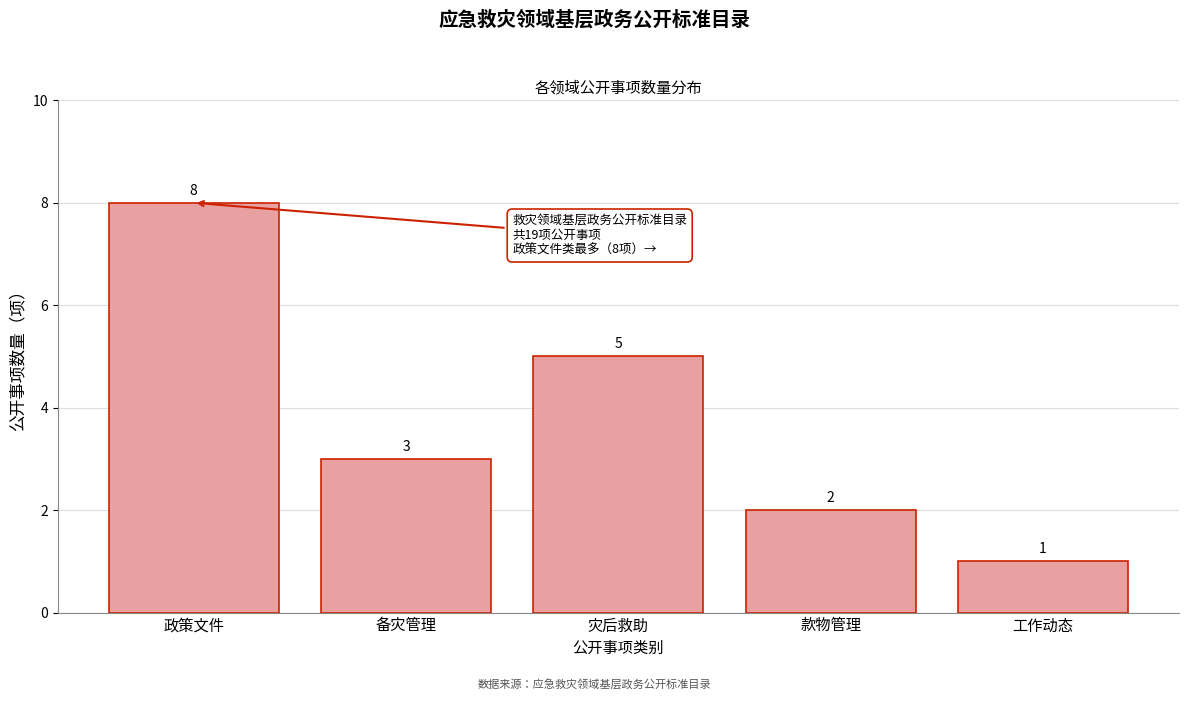

Reading left to right, extract all data points from this chart.

8	3	5	2	1